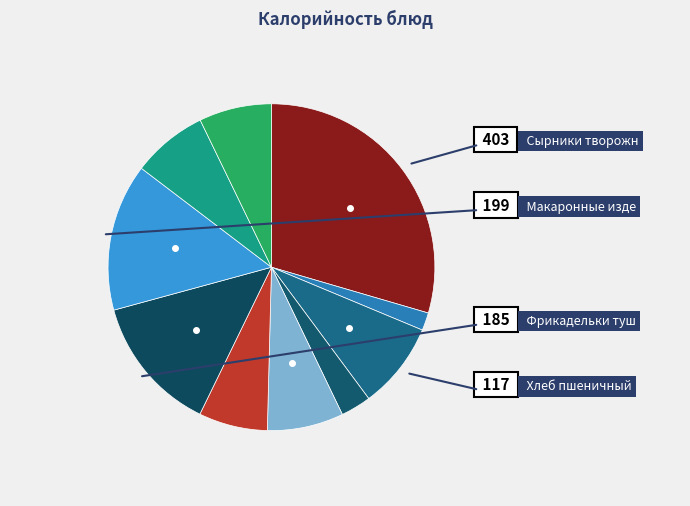

How many slices are in this pie chart?

10